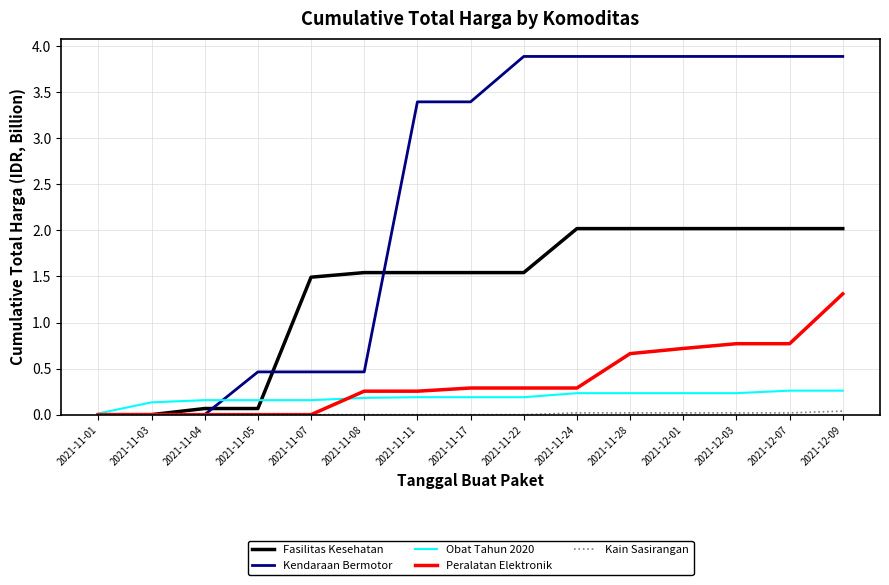

The value of Kendaraan Bermotor at 2021-11-03 is -1.6. True or false?

False